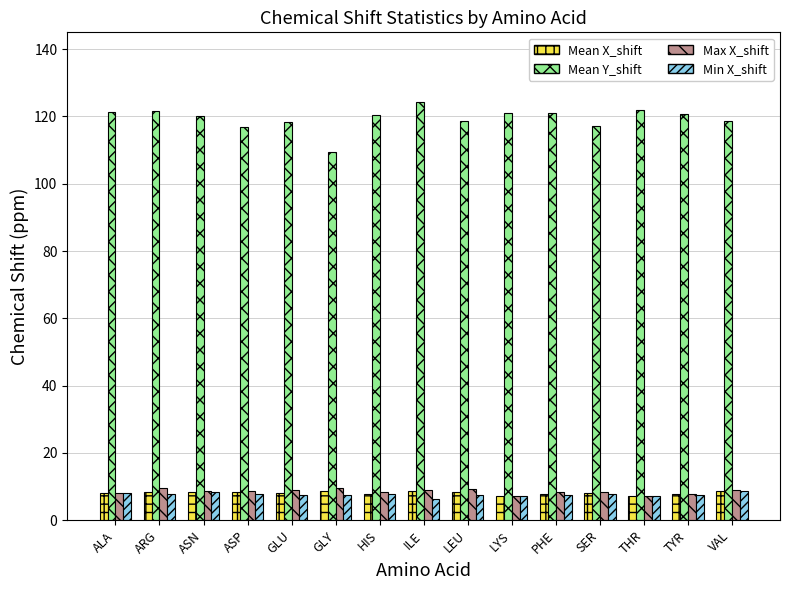

What is the sum of the Mean Y_shift values at SER and ASP?

234.0